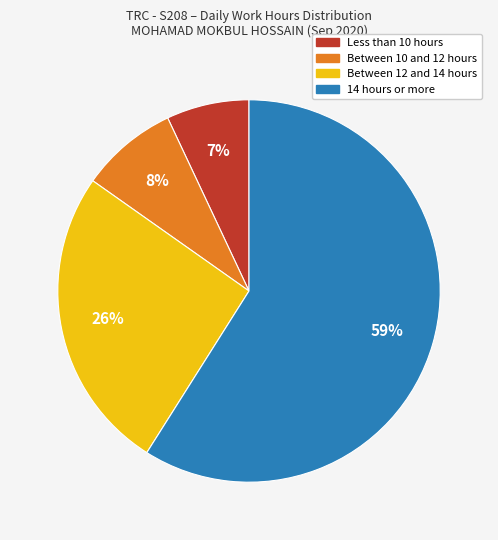

What percentage is the 14 hours or more slice, to the nearest percent?

59%